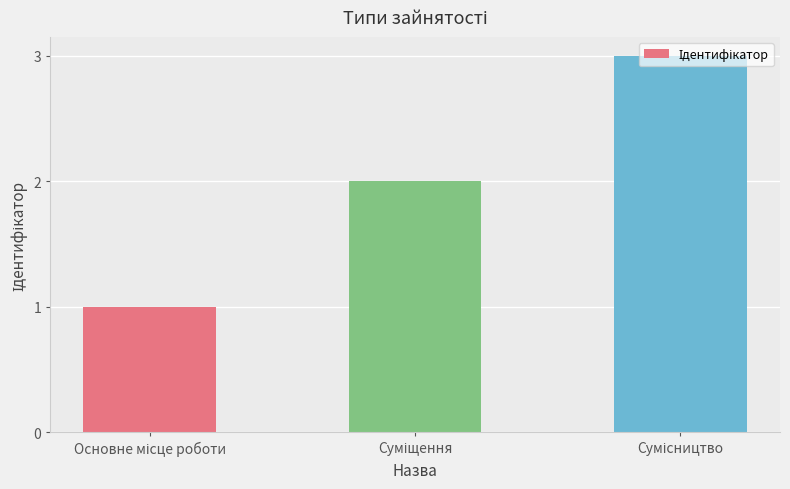

What is the maximum value shown in the chart?

3